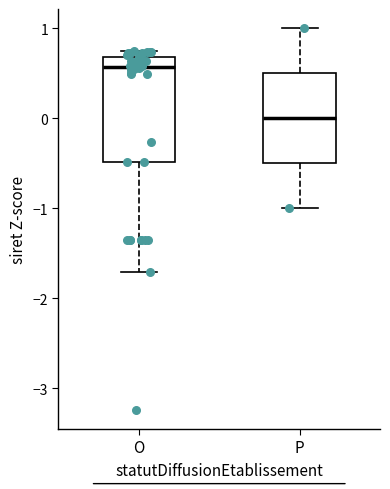

Comparing the boxes themselves (not the whiskers), which one is the tallest?

O